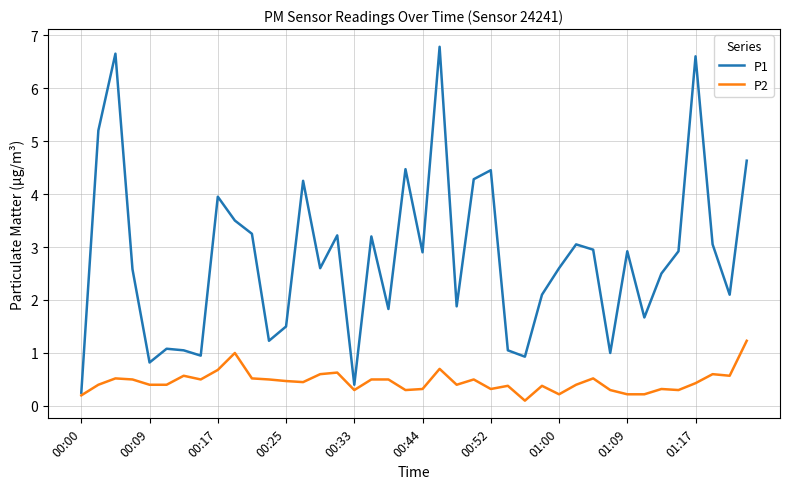

Which series has the largest total across all categories?

P1